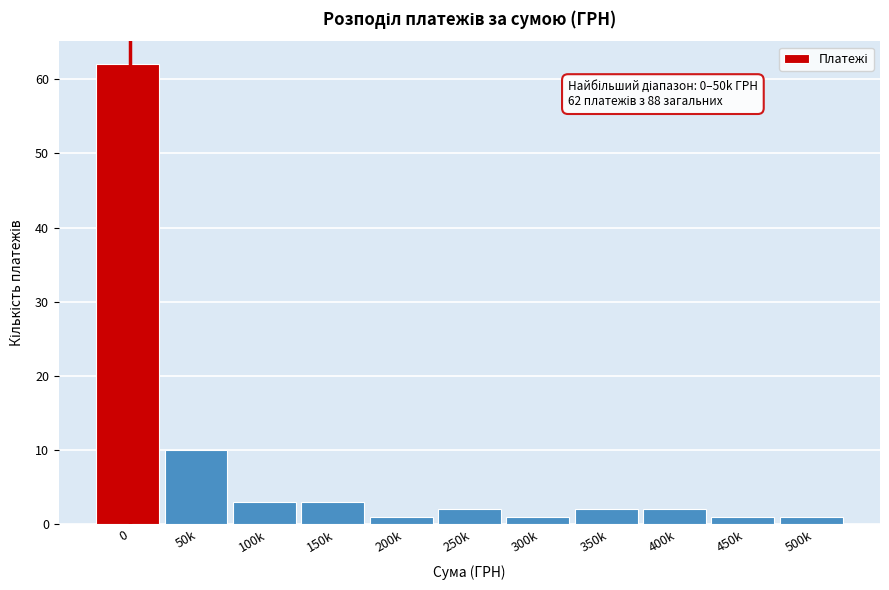

Reading left to right, list all the values displayed in this chart.

62	10	3	3	1	2	1	2	2	1	1